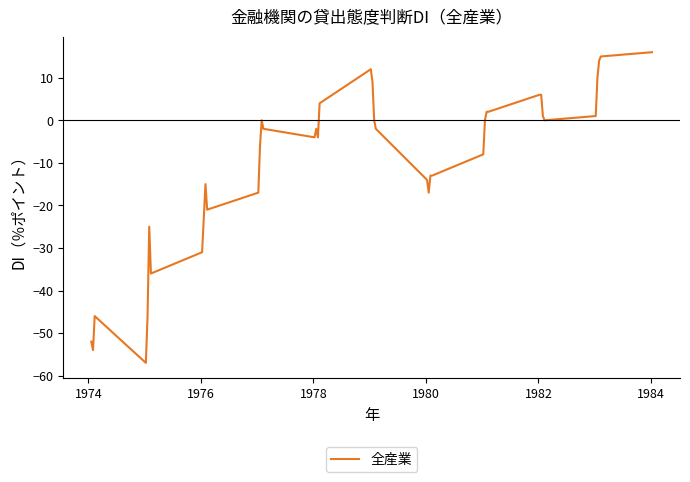

How many lines are shown in the chart?

1